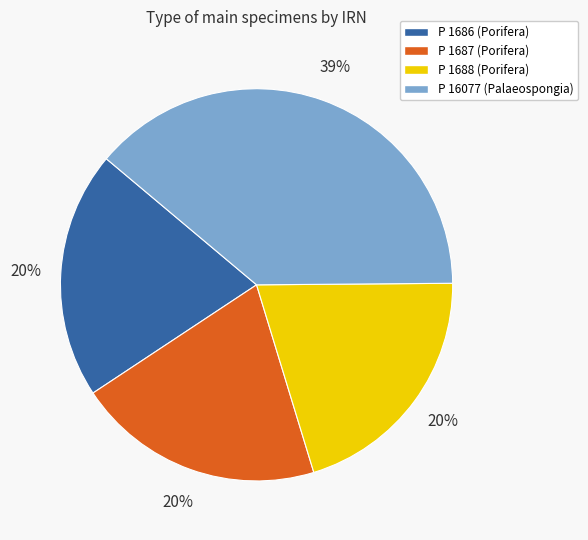

Which slice is the largest?

P 16077 (Palaeospongia)